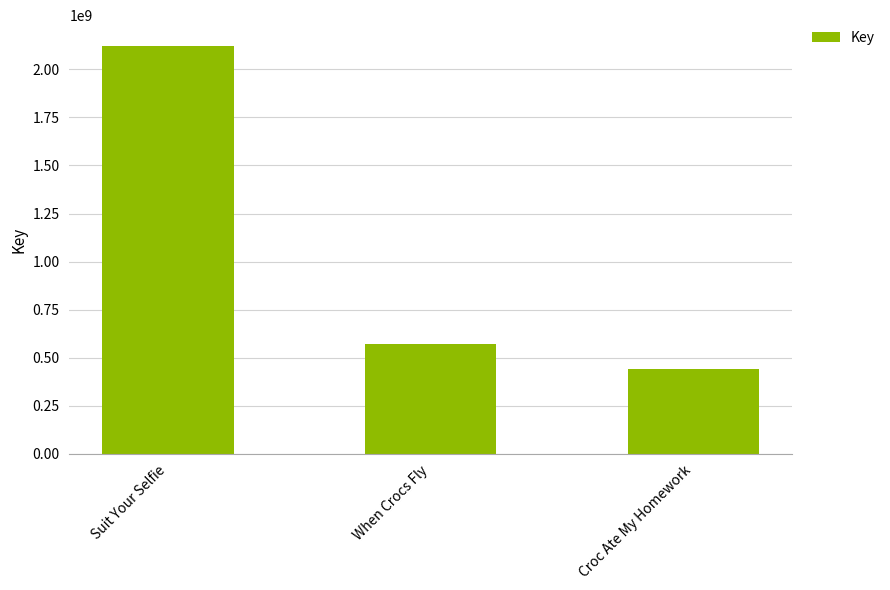

True or false: the data shows 3650315243 at Suit Your Selfie.

False